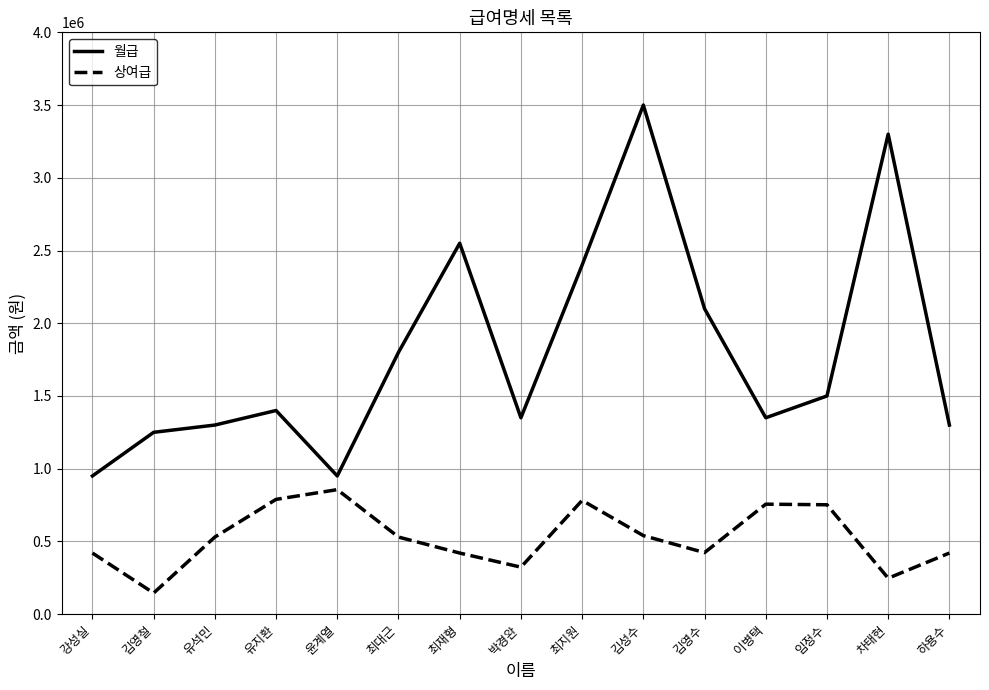

Read the 월급 value at 최재형.

2550000